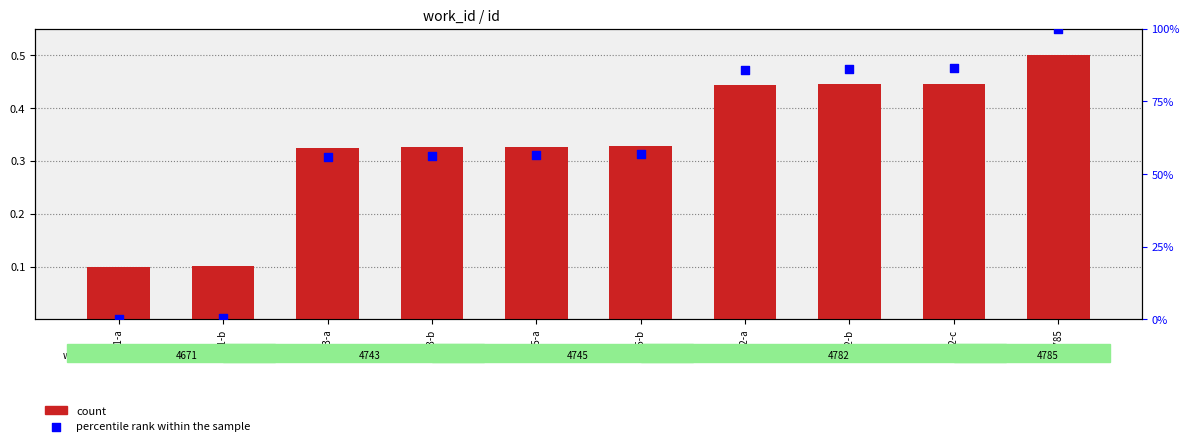

What are all the series names shown in the legend?

count, percentile rank within the sample